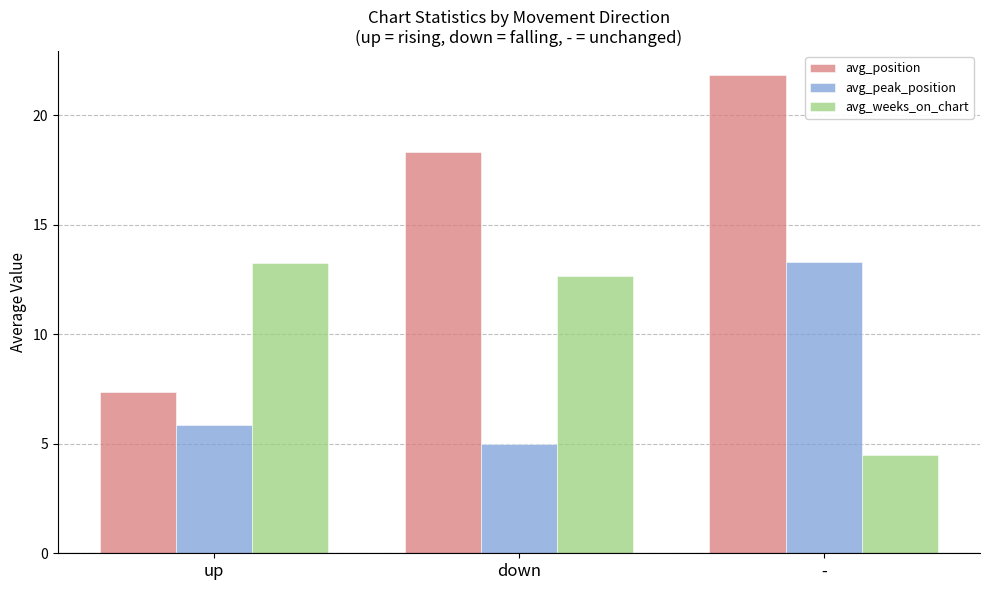

What is the highest value of the avg_position series?

21.8